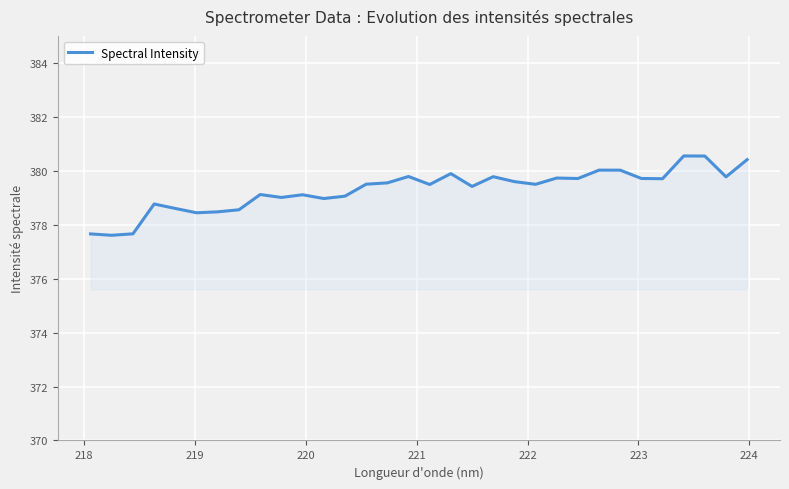

What is the difference between the maximum and minimum values?

2.9